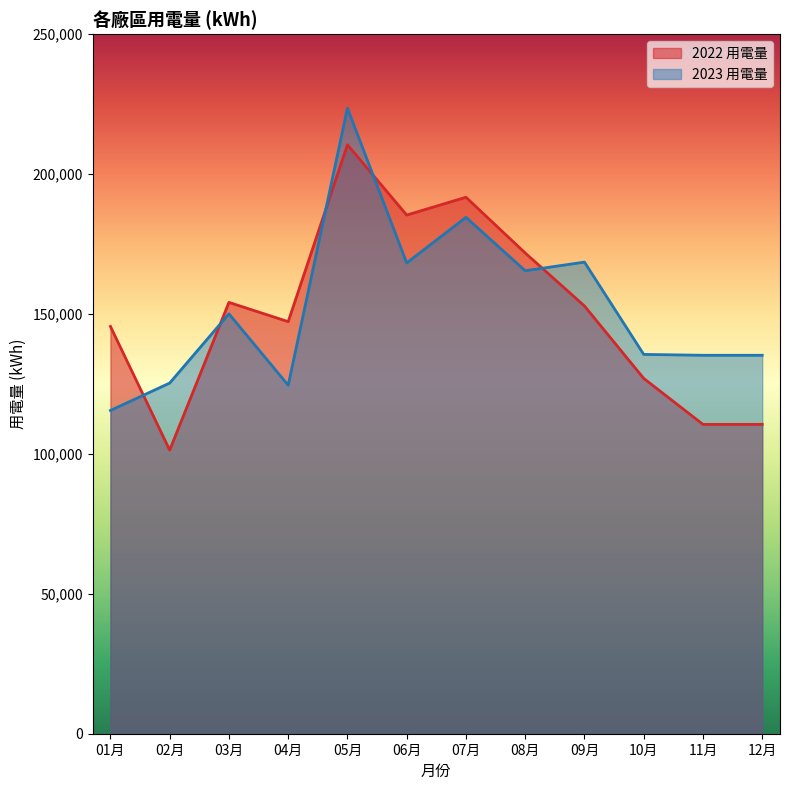

At which category is the sum across all series the highest?

05月